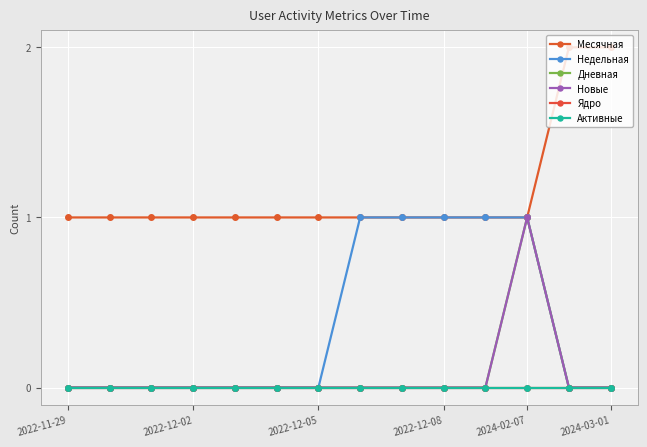

Is this an area chart (filled region under the line)?

No